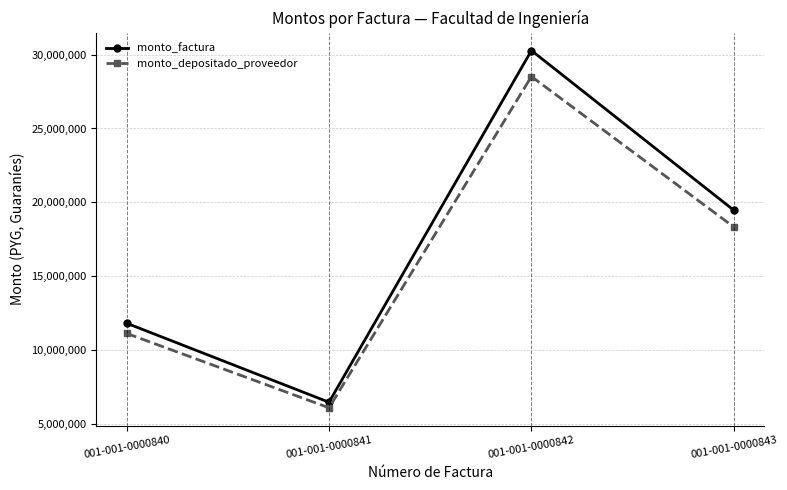

How many values in the monto_depositado_proveedor series are below 18336498?

2